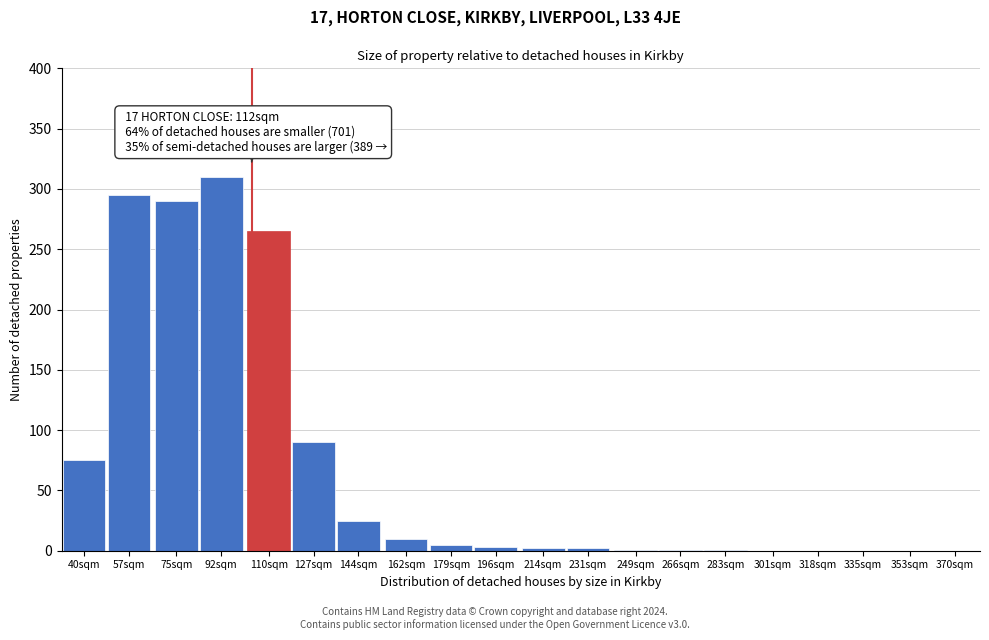

True or false: the data shows 265 at 110sqm.

True